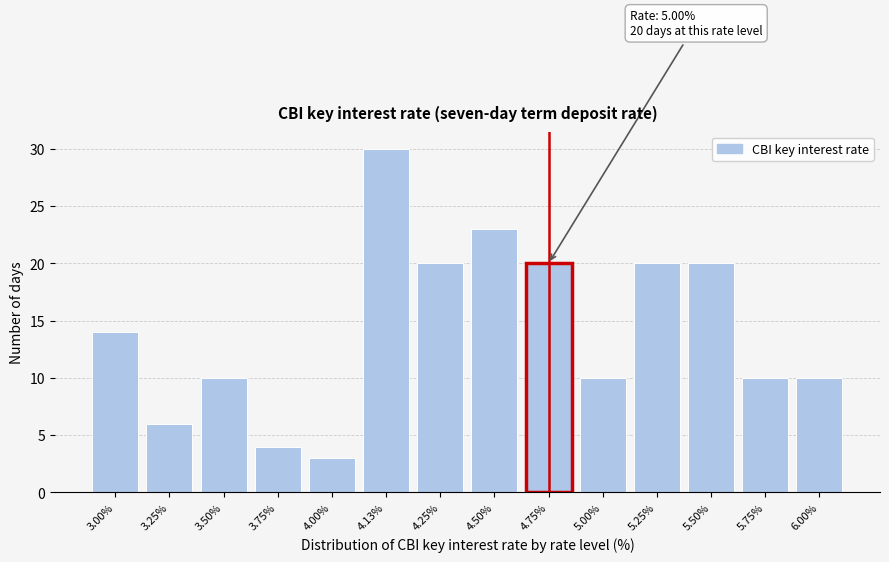

Reading left to right, transcribe all the data shown in this chart.

3.00%=14	3.25%=6	3.50%=10	3.75%=4	4.00%=3	4.13%=30	4.25%=20	4.50%=23	4.75%=20	5.00%=10	5.25%=20	5.50%=20	5.75%=10	6.00%=10